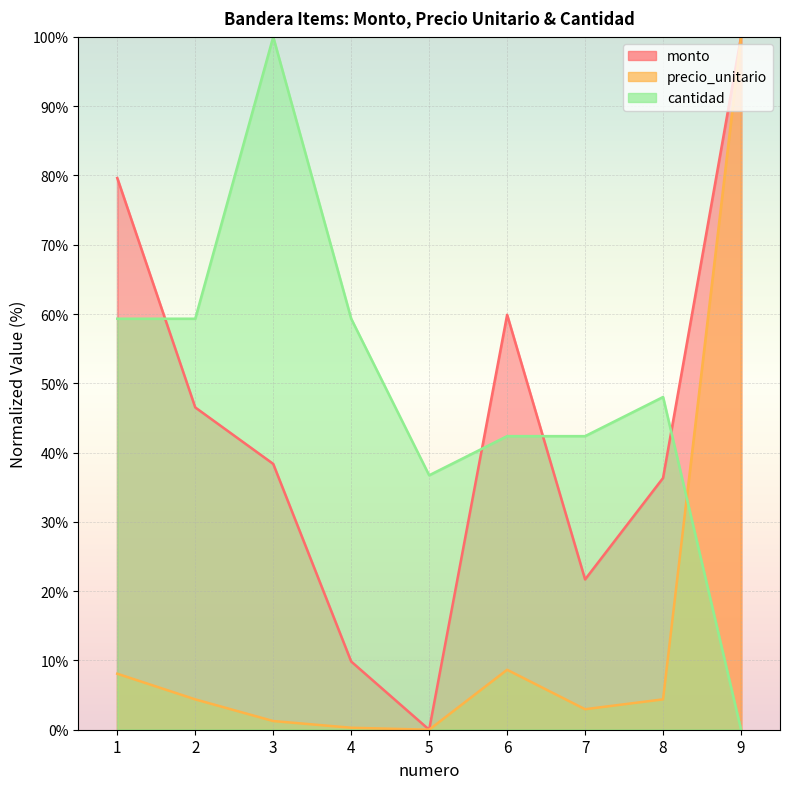

What is the sum of the precio_unitario values at 4 and 2?

4.7